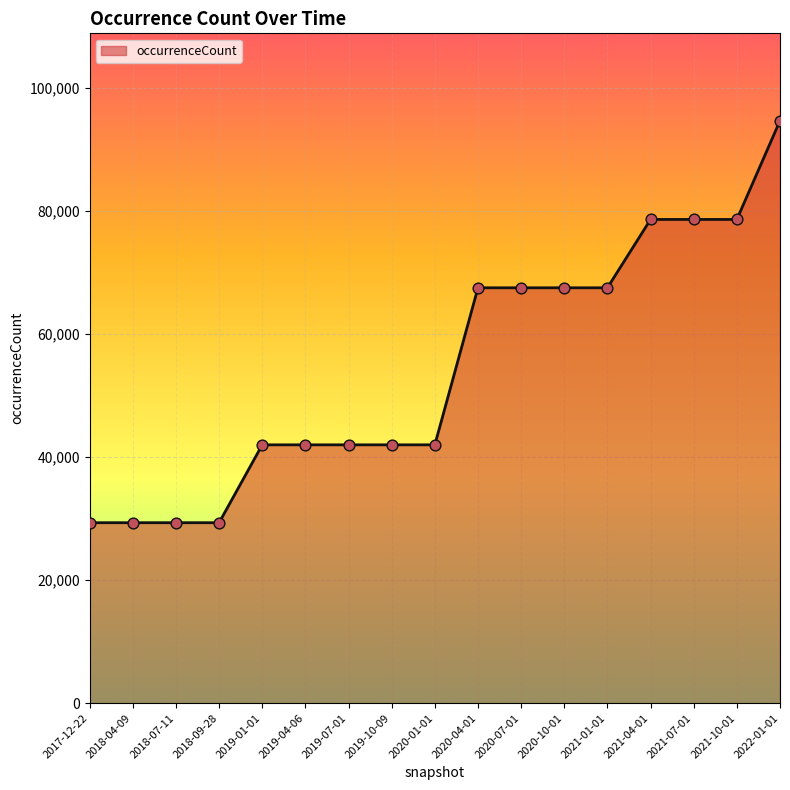

What is the change in value from 2019-10-09 to 2020-10-01?

+25520